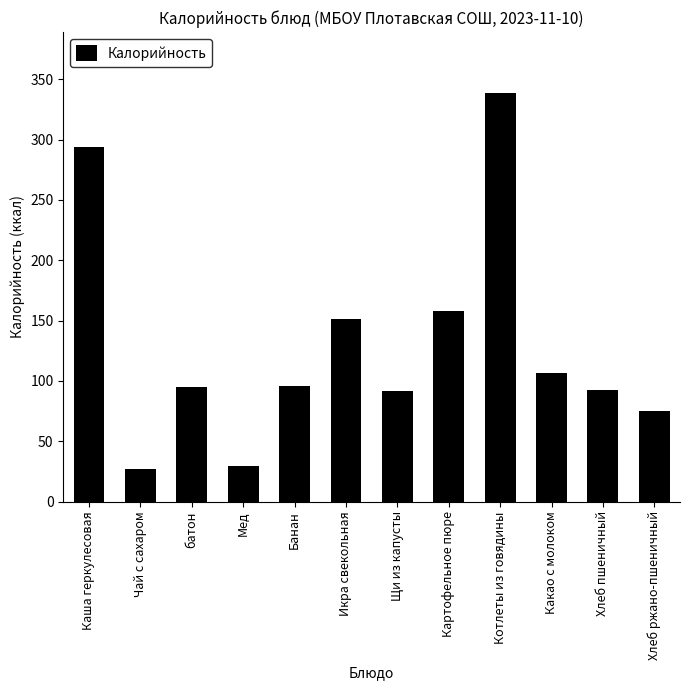

Which has a higher value, Хлеб пшеничный or Котлеты из говядины?

Котлеты из говядины